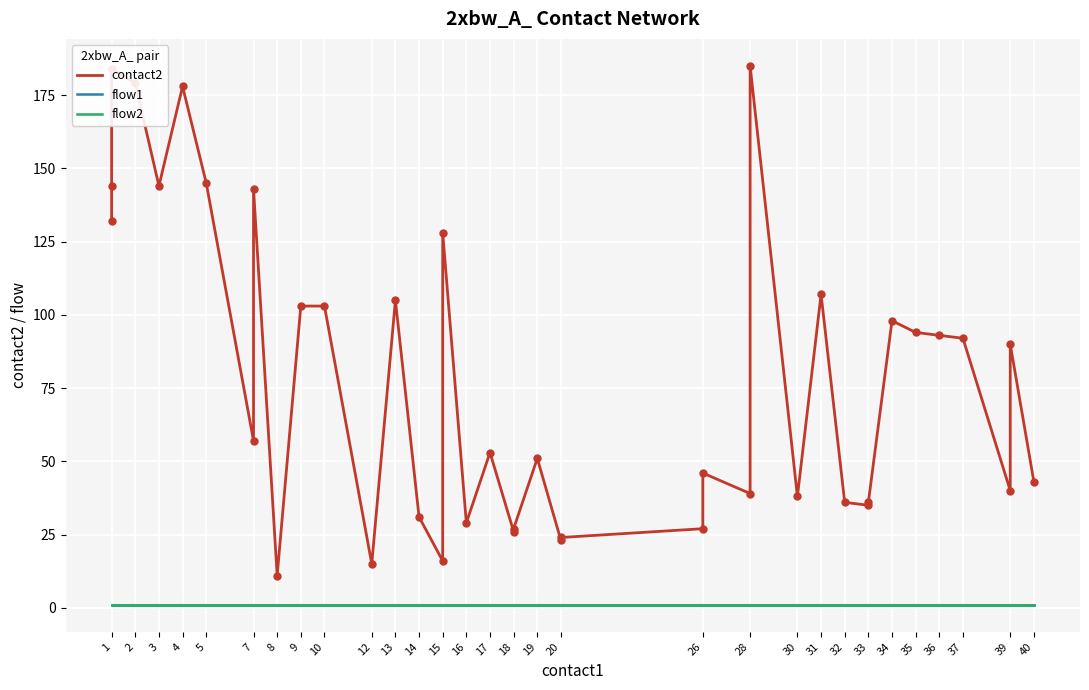

Which series reaches the minimum Y coordinate?

flow1